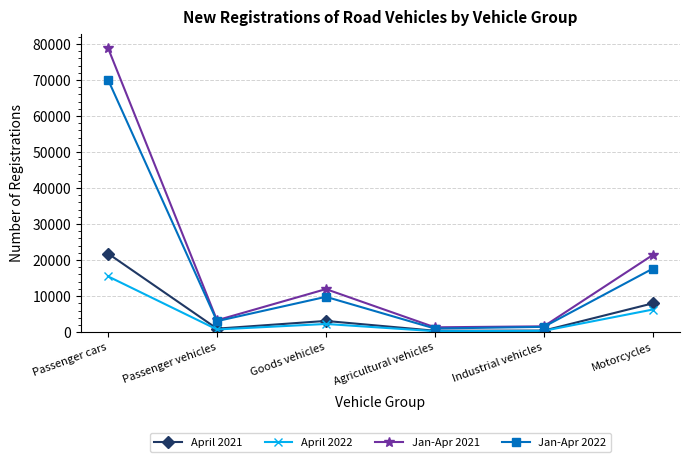

The value of Jan-Apr 2021 at Passenger cars is 78851. True or false?

True